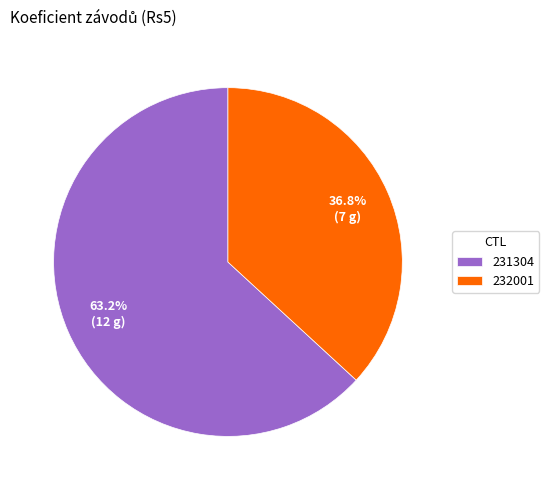

To the nearest percent, what is the combined percentage of 232001 and 231304?

100%